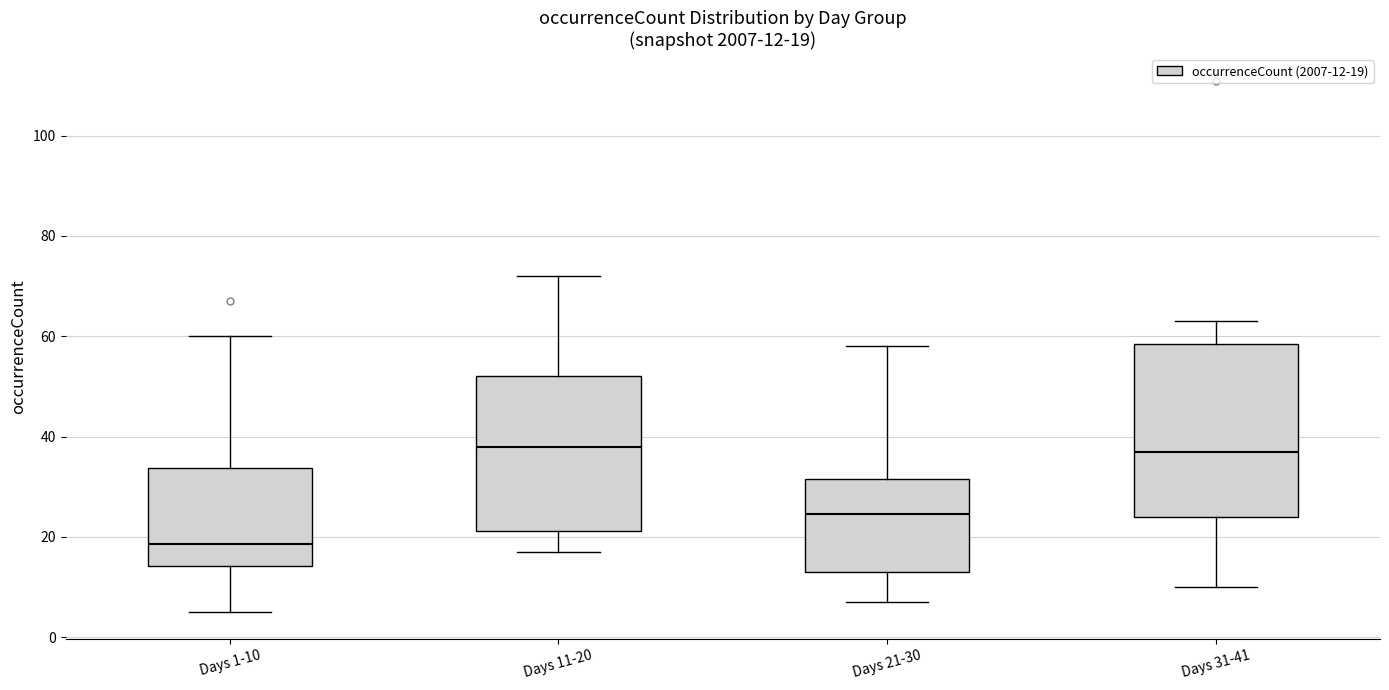

Which box has the lowest median line?

Days 1-10